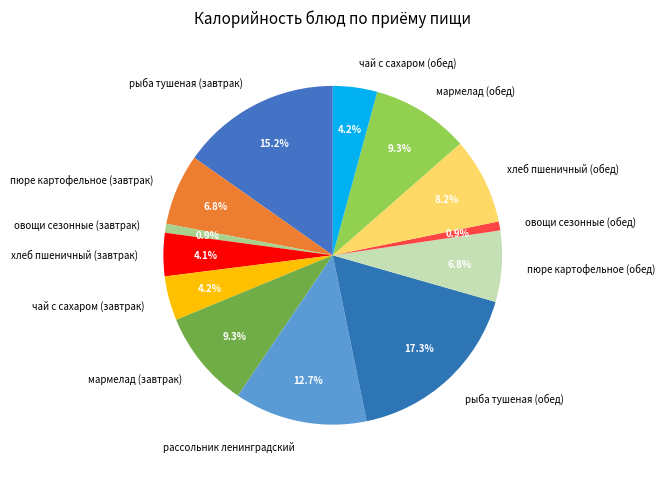

What is the total percentage of хлеб пшеничный (завтрак) and овощи сезонные (завтрак)?

5.0%